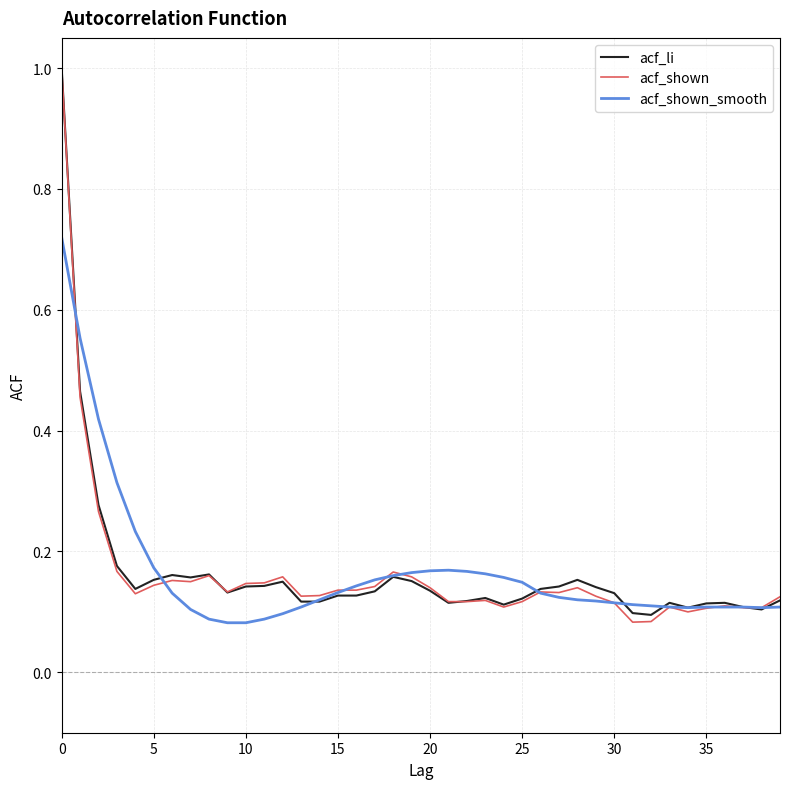

At which label is acf_shown closest to 0?

31